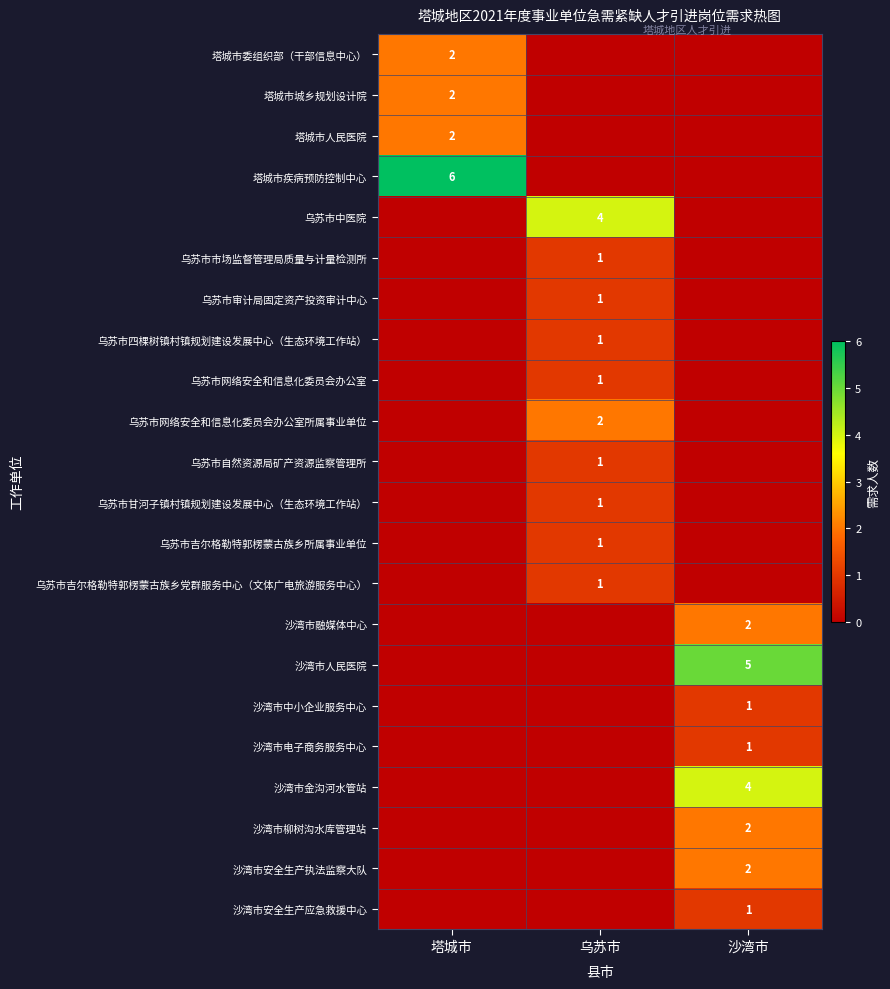

Is it true that 沙湾市柳树沟水库管理站 equals 2 at 沙湾市?

True